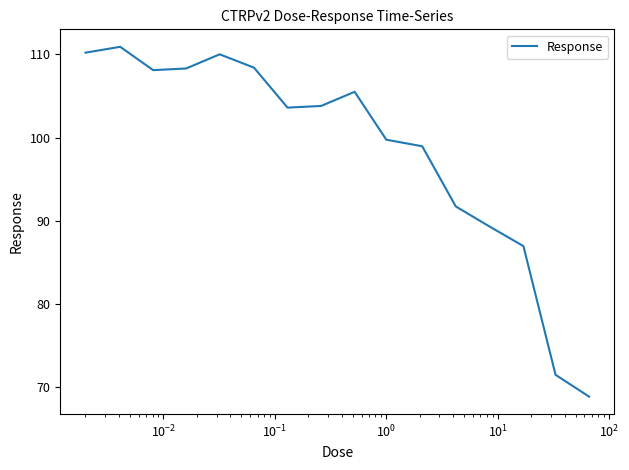

What is the greatest value displayed?

110.9